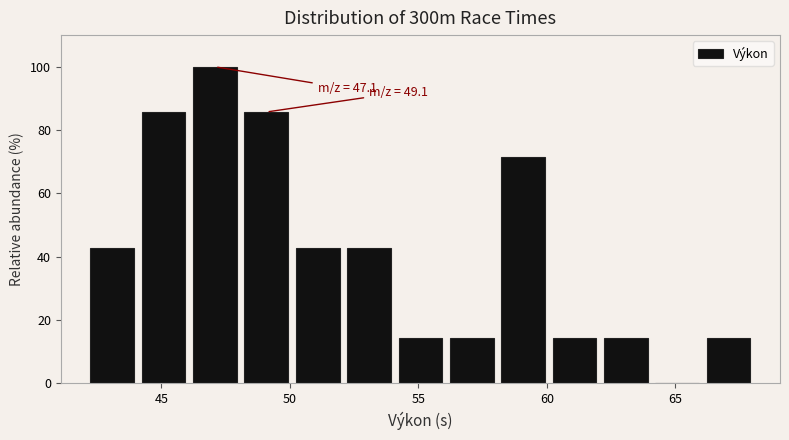

Around what value on the x-axis is the tallest bar? Give the approximate position of its centre, as read against the axis.

47.0